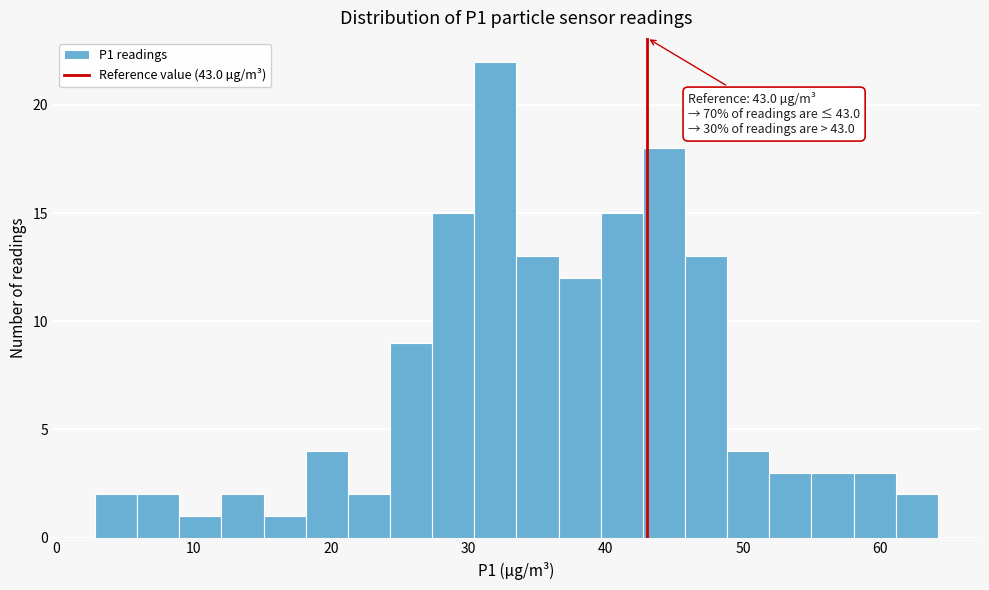

Read against the x-axis, roughly where is the centre of the tallest bar?

32